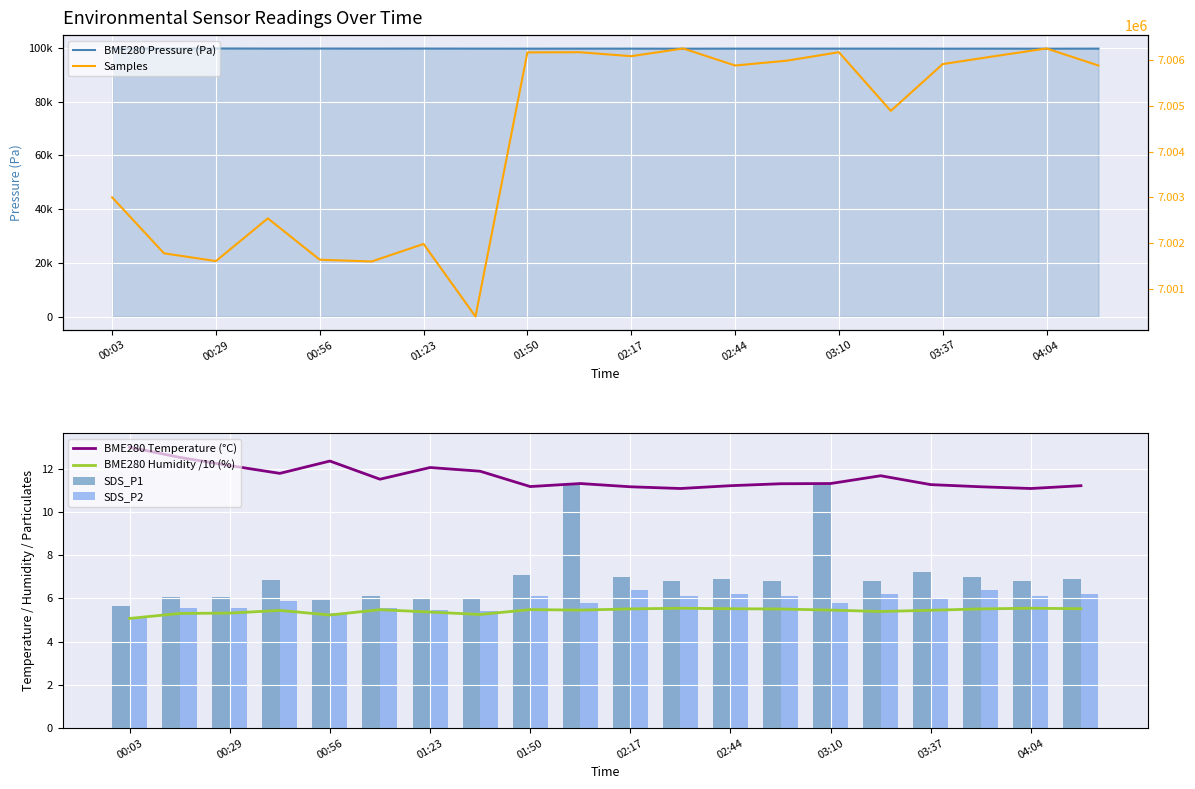

Is it true that BME280 Temperature (°C) equals 11.3 at 03:10?

True